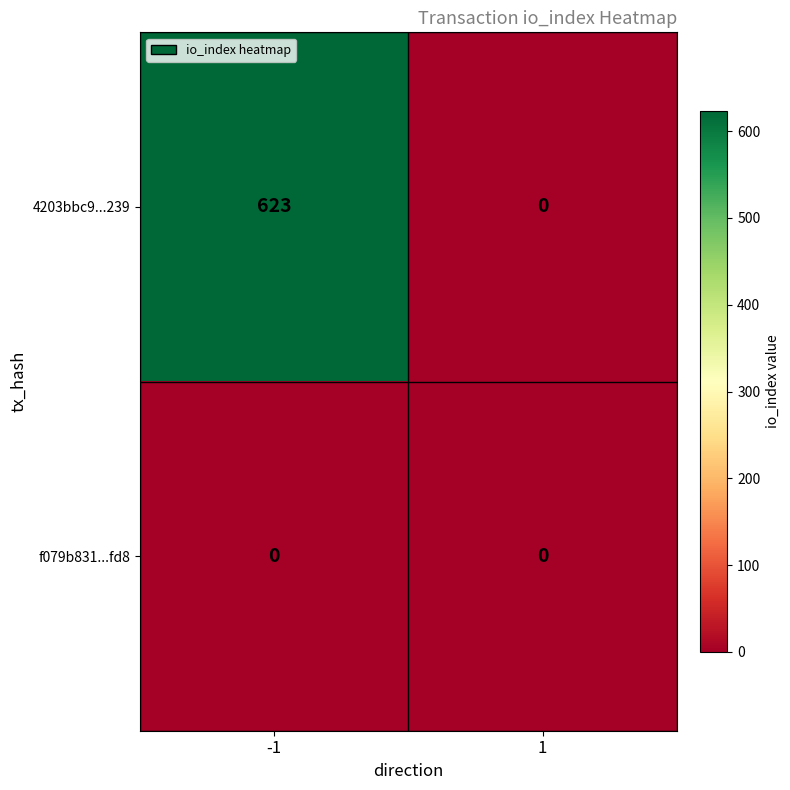

At -1, list the series in order from smallest to largest.

f079b831...fd8, 4203bbc9...239